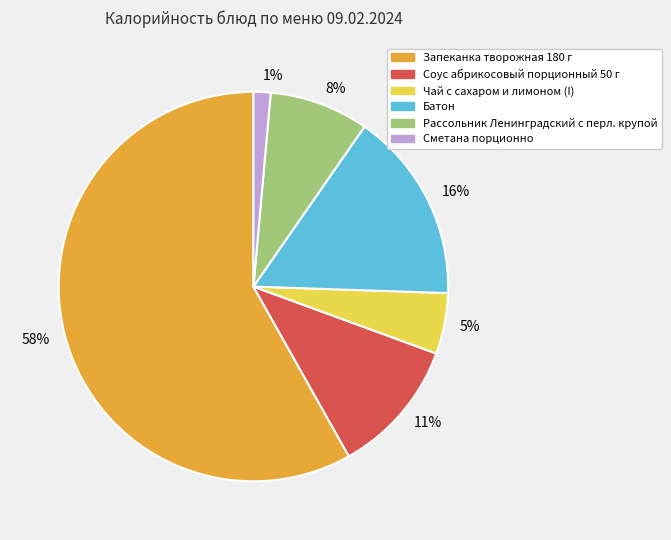

How many slices are in this pie chart?

6